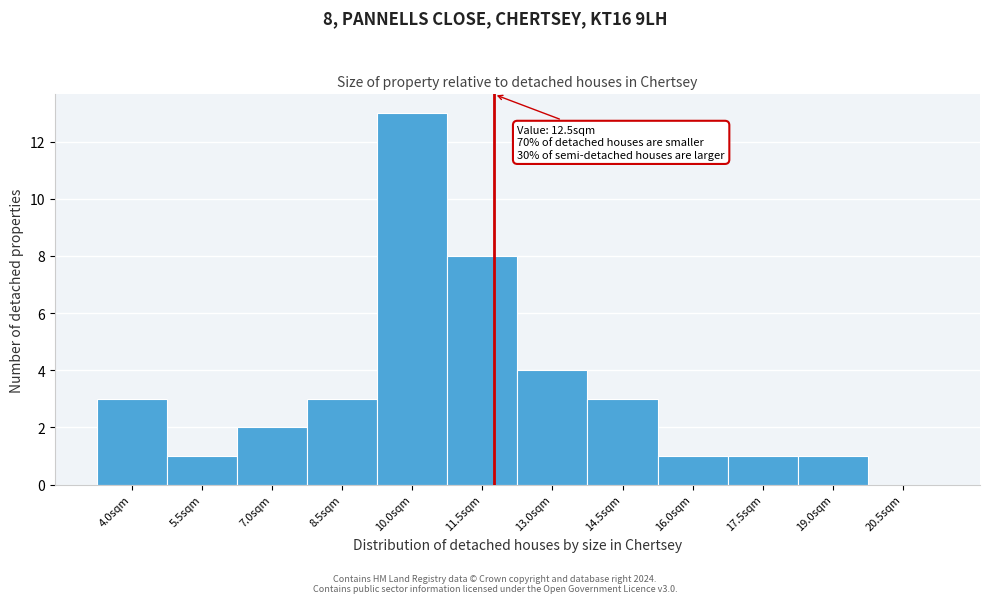

Reading left to right, transcribe all the data shown in this chart.

4.0sqm=3	5.5sqm=1	7.0sqm=2	8.5sqm=3	10.0sqm=13	11.5sqm=8	13.0sqm=4	14.5sqm=3	16.0sqm=1	17.5sqm=1	19.0sqm=1	20.5sqm=0